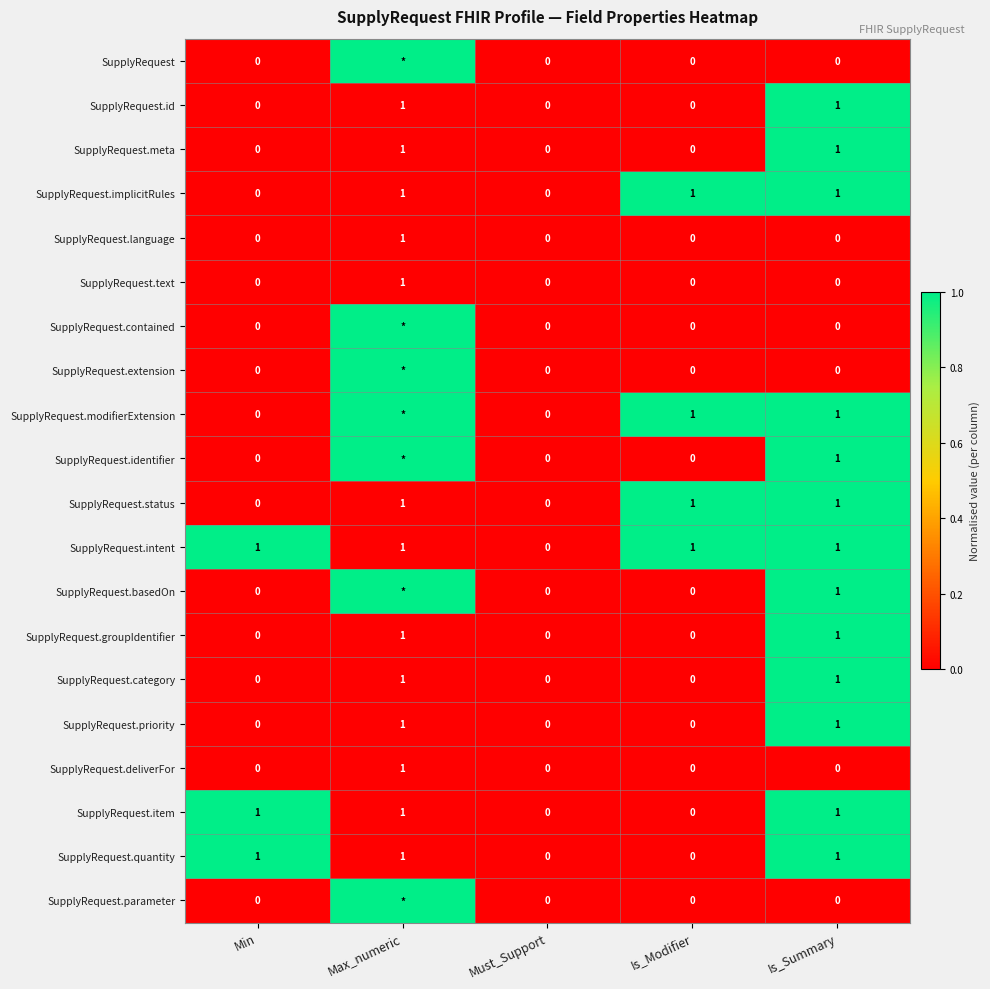

What is the sum of all SupplyRequest.quantity values?

3